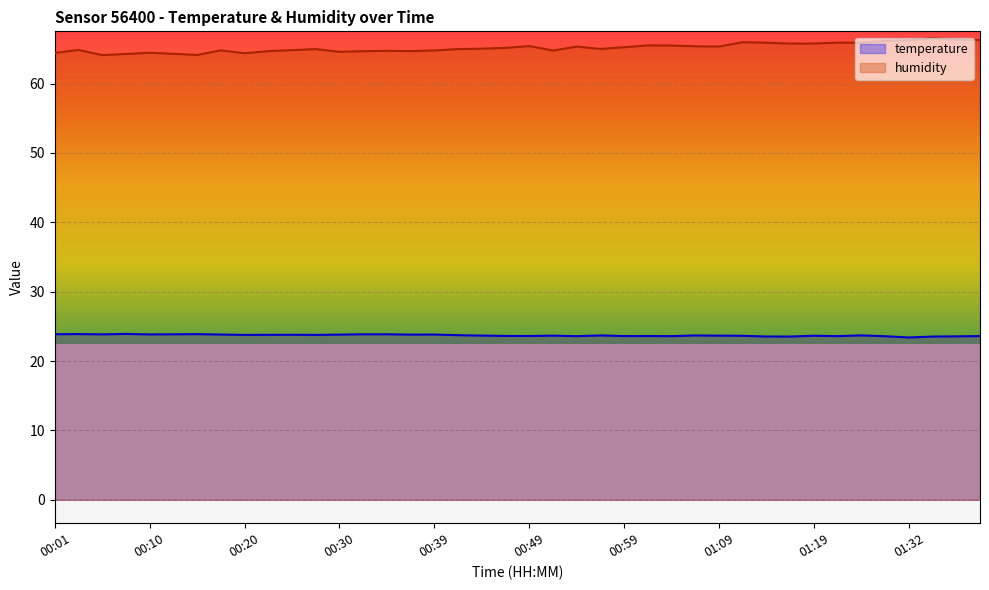

Rank the categories by temperature value from lowest to highest.

01:32, 01:16, 01:34, 01:14, 01:36, 01:29, 00:54, 01:04, 01:24, 00:59, 01:39, 00:49, 01:02, 00:47, 01:11, 01:19, 00:52, 01:09, 00:44, 00:57, 01:07, 01:27, 00:42, 00:20, 00:27, 00:22, 00:25, 00:30, 00:37, 00:18, 00:39, 00:10, 00:05, 00:13, 00:32, 00:35, 00:01, 00:15, 00:03, 00:08